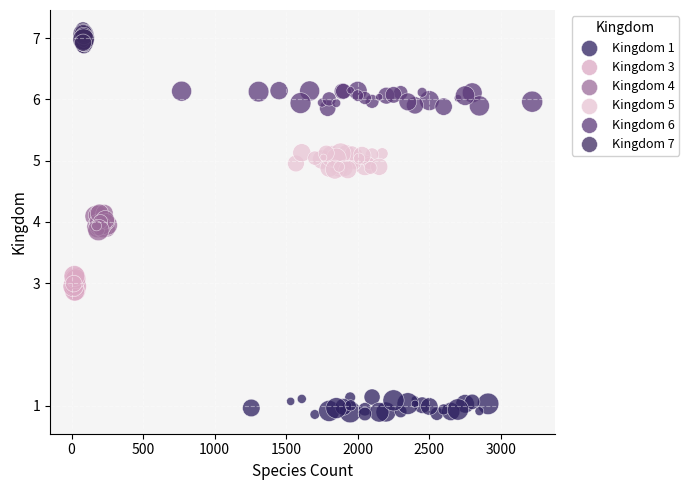

Which series reaches the minimum Y coordinate?

Kingdom 1